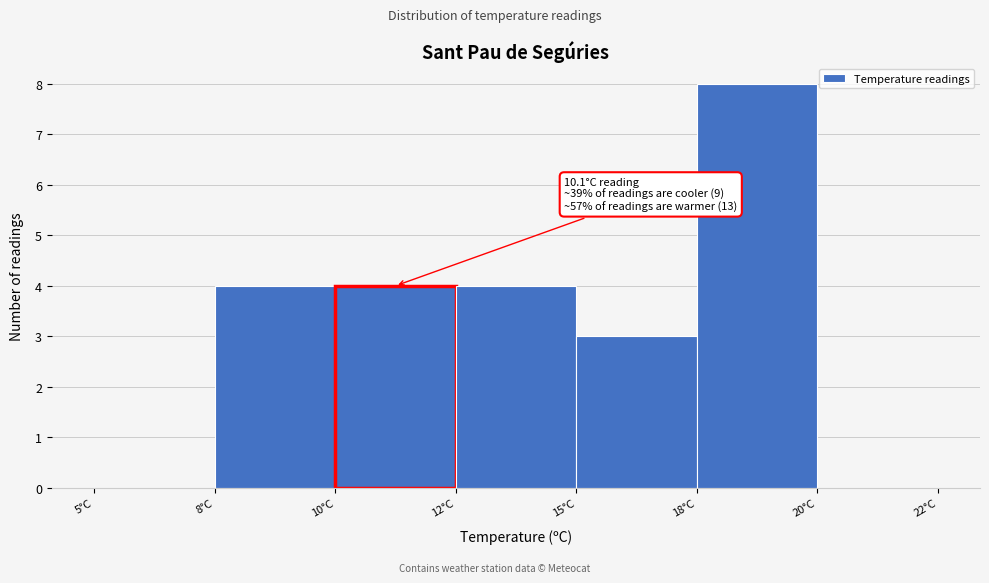

Reading left to right, extract all data points from this chart.

5°C=0	8°C=4	10°C=4	12°C=4	15°C=3	18°C=8	20°C=0